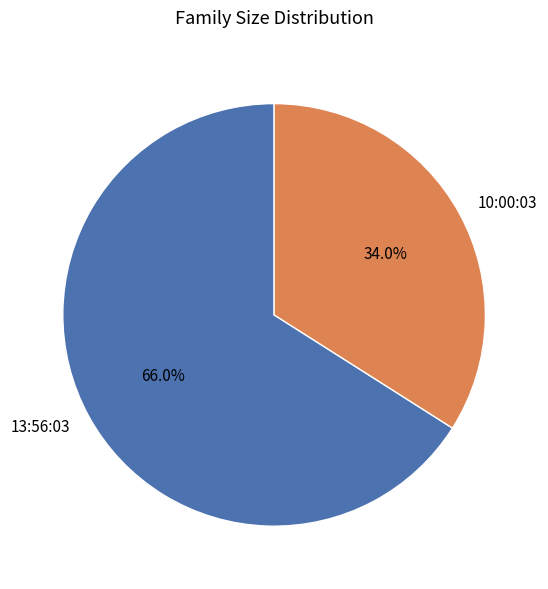

How many slices are in this pie chart?

2